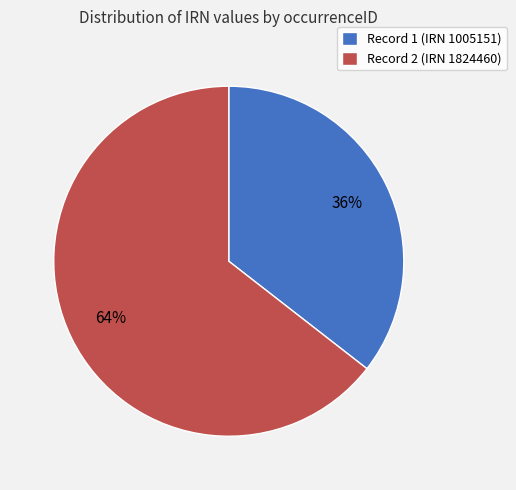

Is it true that Record 1 (IRN 1005151) is 24% of the pie?

False